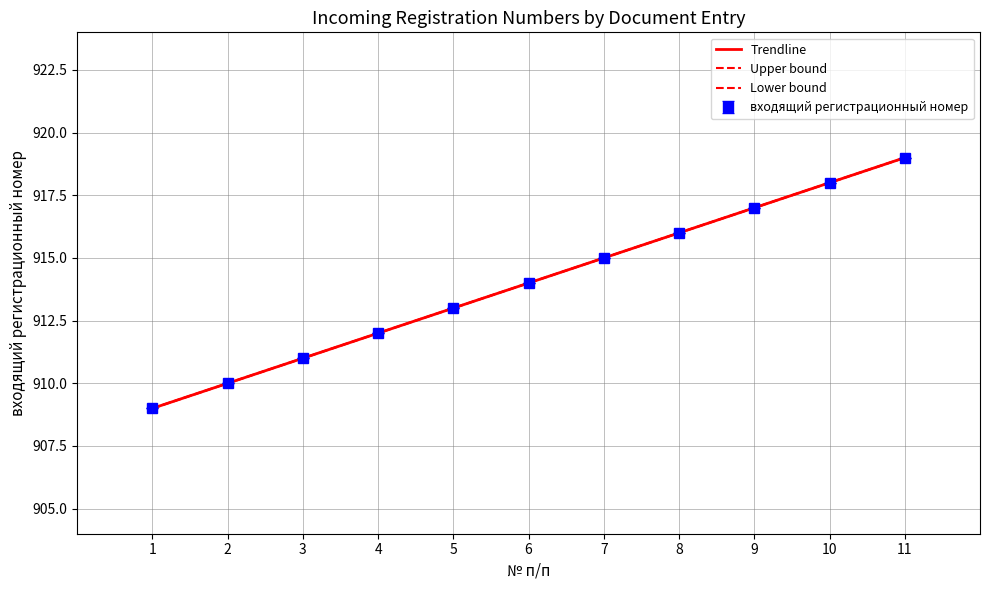

Between 1 and 8, which is larger?

8